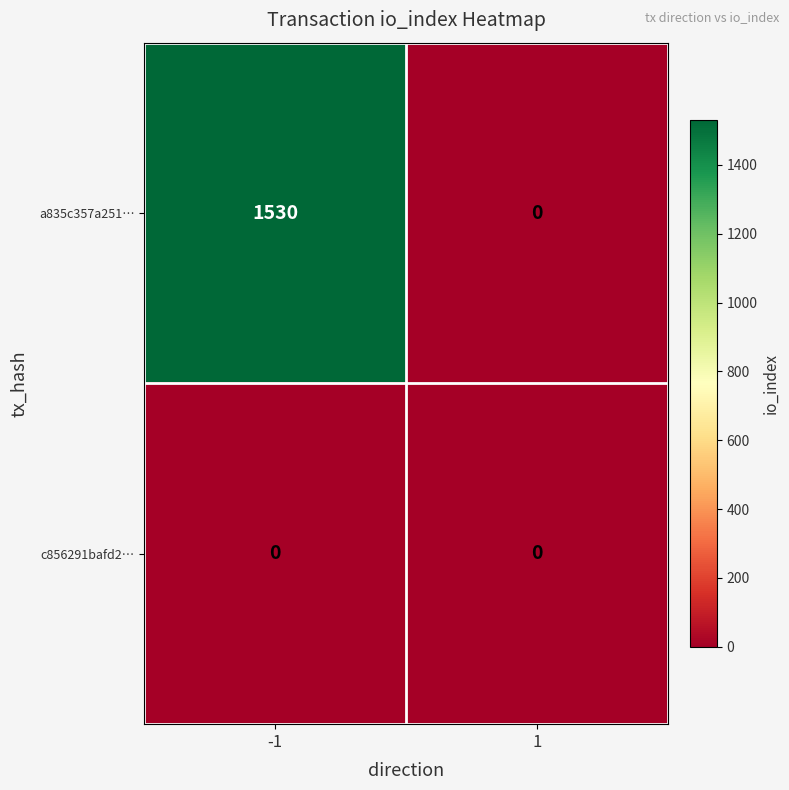

What is the difference between the highest and lowest values at -1?

1530